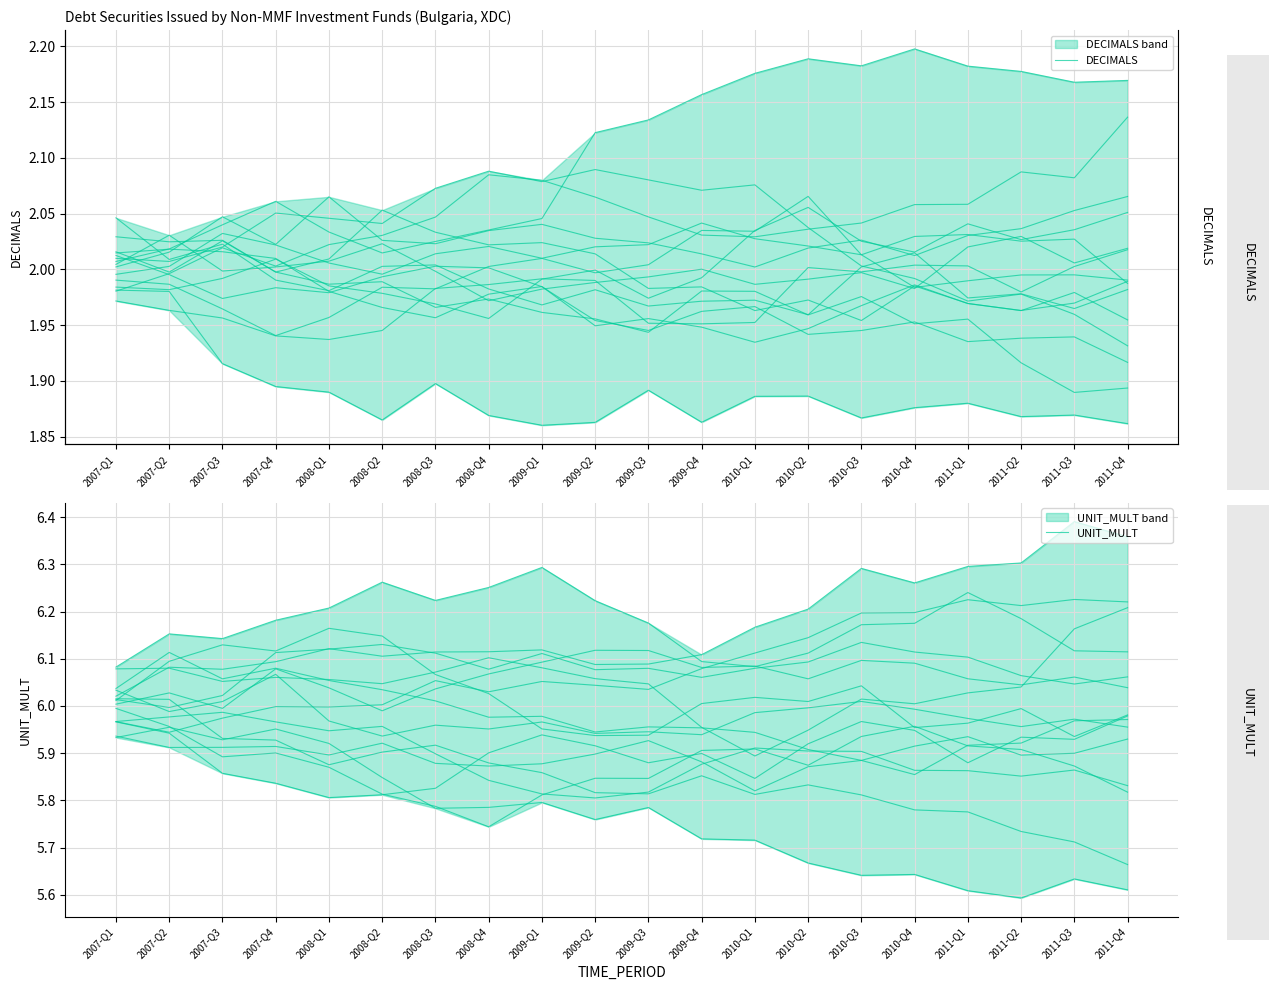

Reading left to right, what are all the values shown in this chart?

DECIMALS: 2007-Q1=2.0	2007-Q2=2.0	2007-Q3=2.0	2007-Q4=2.1	2008-Q1=2.0	2008-Q2=2.0	2008-Q3=2.1	2008-Q4=2.1	2009-Q1=2.1	2009-Q2=2.1	2009-Q3=2.1	2009-Q4=2.1	2010-Q1=2.1	2010-Q2=2.0	2010-Q3=2.0	2010-Q4=2.0	2011-Q1=2.0	2011-Q2=2.0	2011-Q3=2.0	2011-Q4=1.9
UNIT_MULT: 2007-Q1=6.0	2007-Q2=5.9	2007-Q3=6.0	2007-Q4=6.0	2008-Q1=6.0	2008-Q2=6.0	2008-Q3=6.1	2008-Q4=6.0	2009-Q1=6.1	2009-Q2=6.0	2009-Q3=6.0	2009-Q4=6.1	2010-Q1=6.1	2010-Q2=6.1	2010-Q3=6.2	2010-Q4=6.2	2011-Q1=6.2	2011-Q2=6.2	2011-Q3=6.2	2011-Q4=6.2